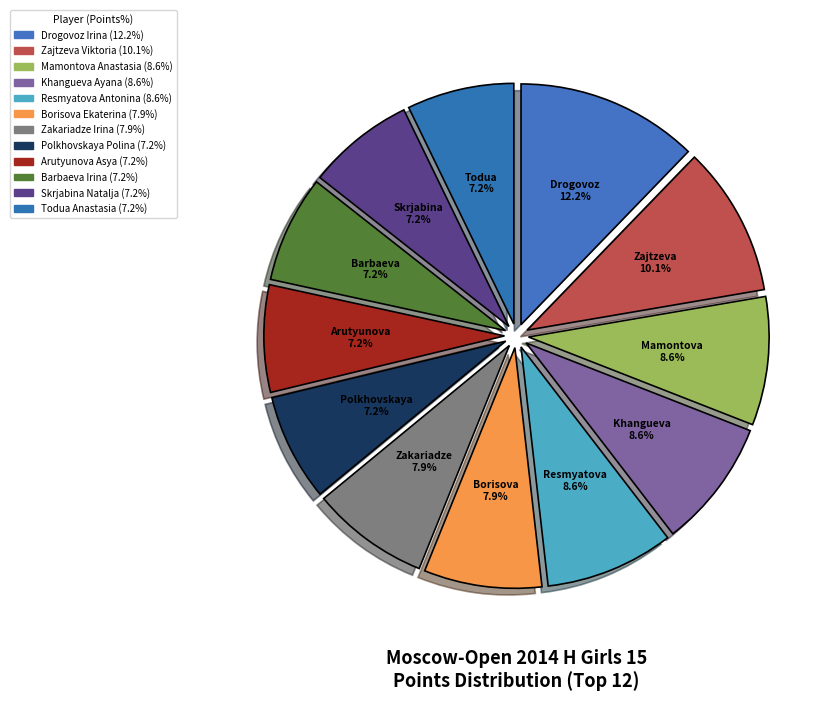

To the nearest percent, what is the difference between the Barbaeva Irina and Borisova Ekaterina slice percentages?

1%